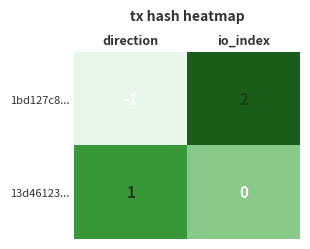

Where is 13d46123... nearest to the value 0?

io_index